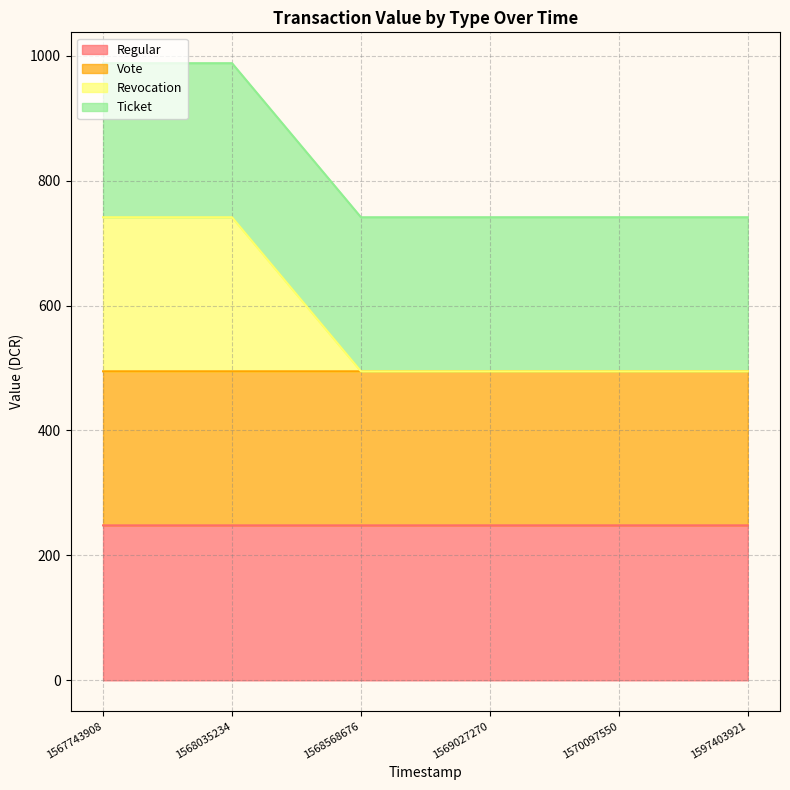

At which category is the sum across all series the highest?

1567743908